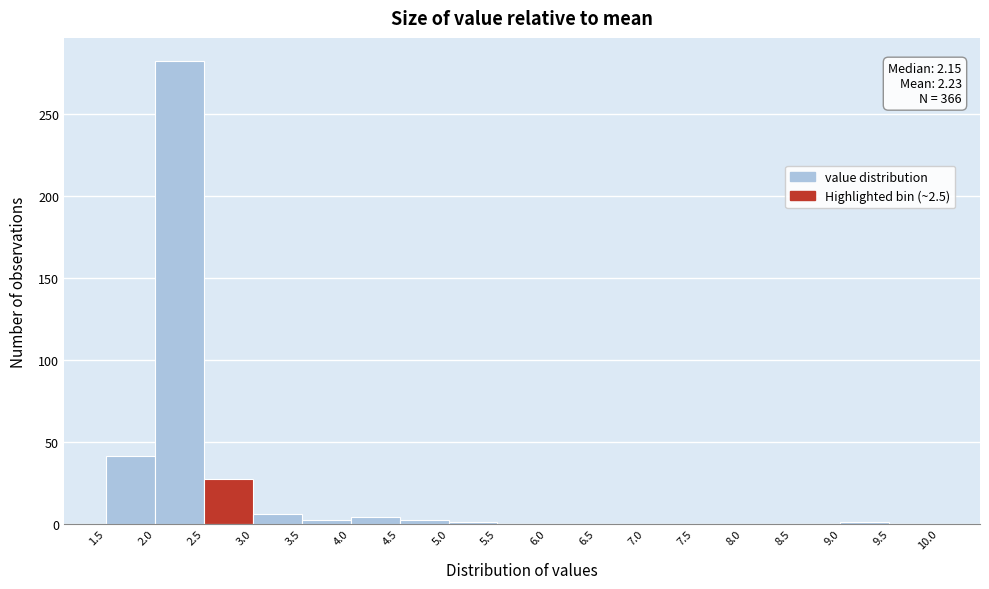

Over which range of the x-axis is the bar tallest?

2.0 to 2.5